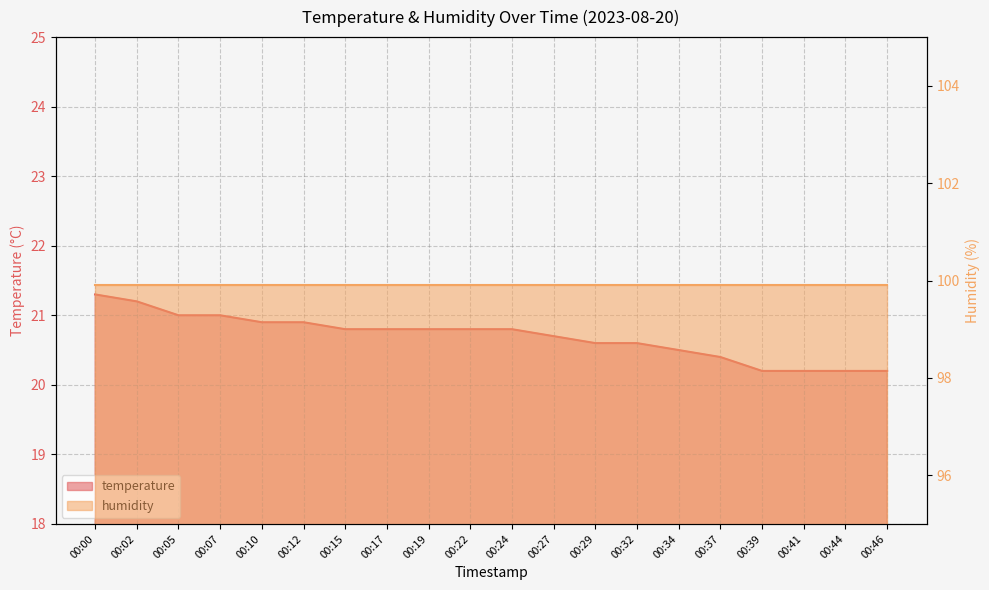

Which has a higher value, 00:37 or 00:17?

00:17